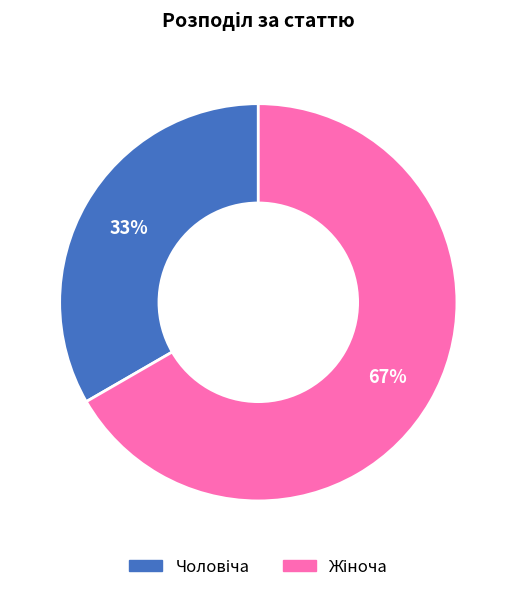

Is there any slice that represents more than half of the pie?

Yes